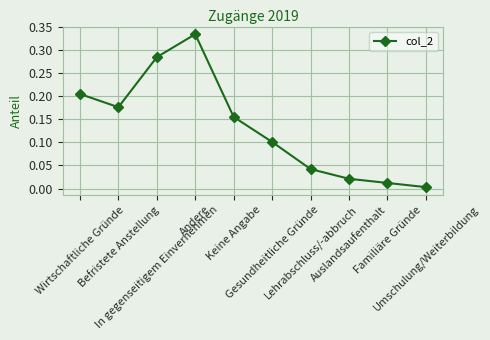

Where is the data nearest to the value 0?

Umschulung/Weiterbildung